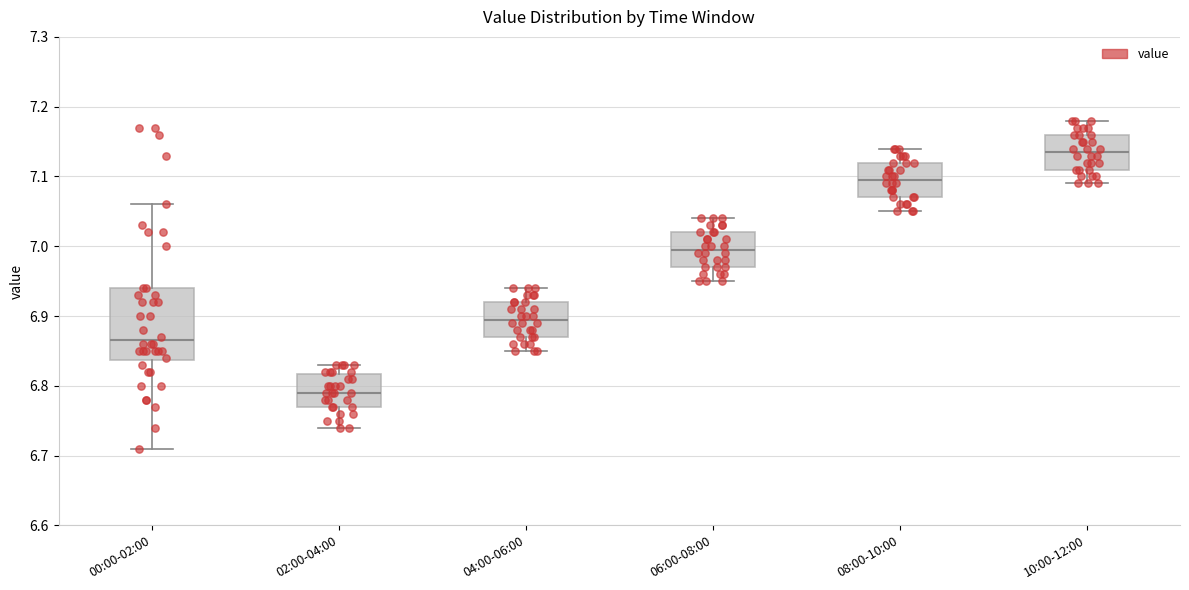

Where is the lower edge of the box for 02:00-04:00 on the y-axis? The values are not printed on the chart, so give them approximately, as read against the axis.

6.77